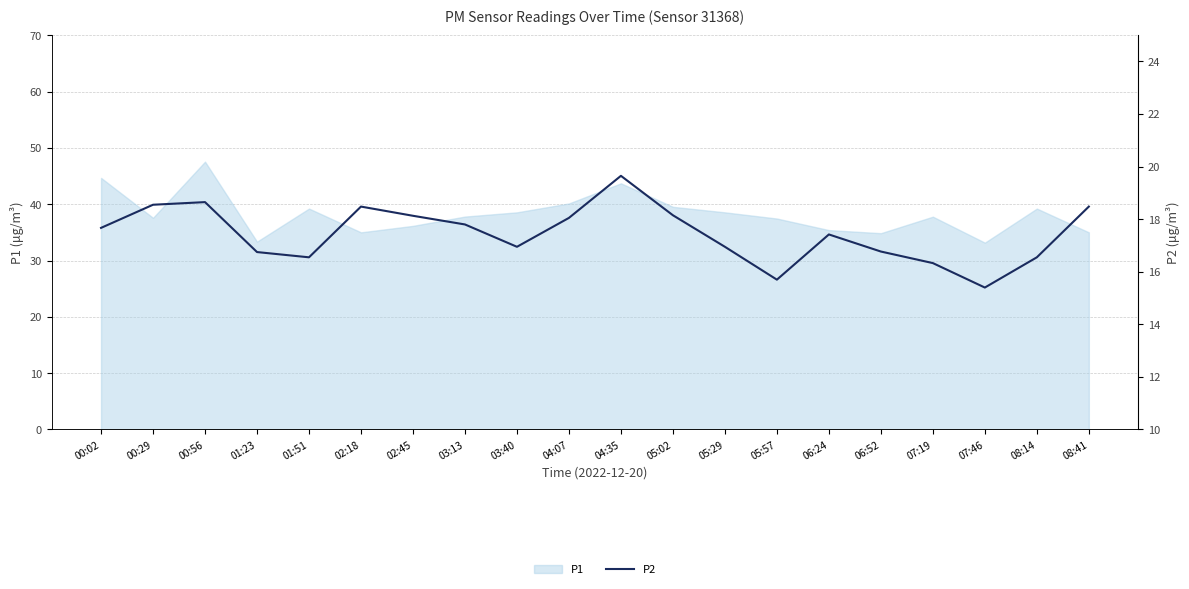

How many points are higher than both their immediate neighbors (excluding endpoints)?

4